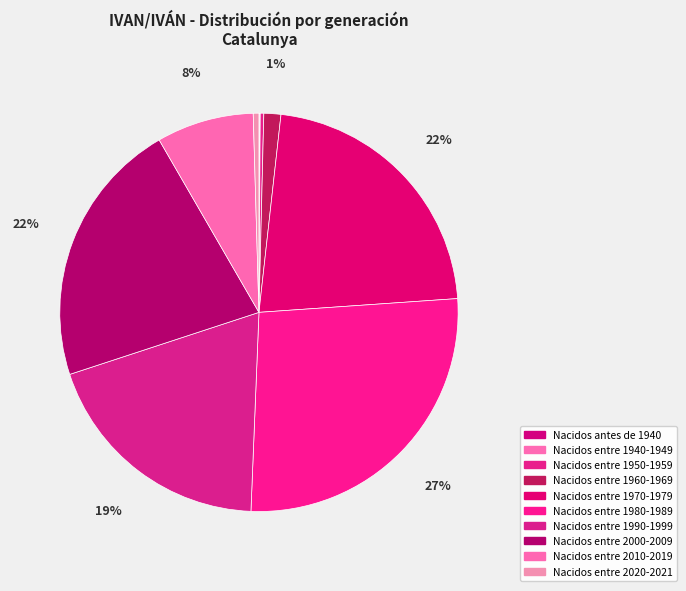

Is there any slice that represents more than half of the pie?

No